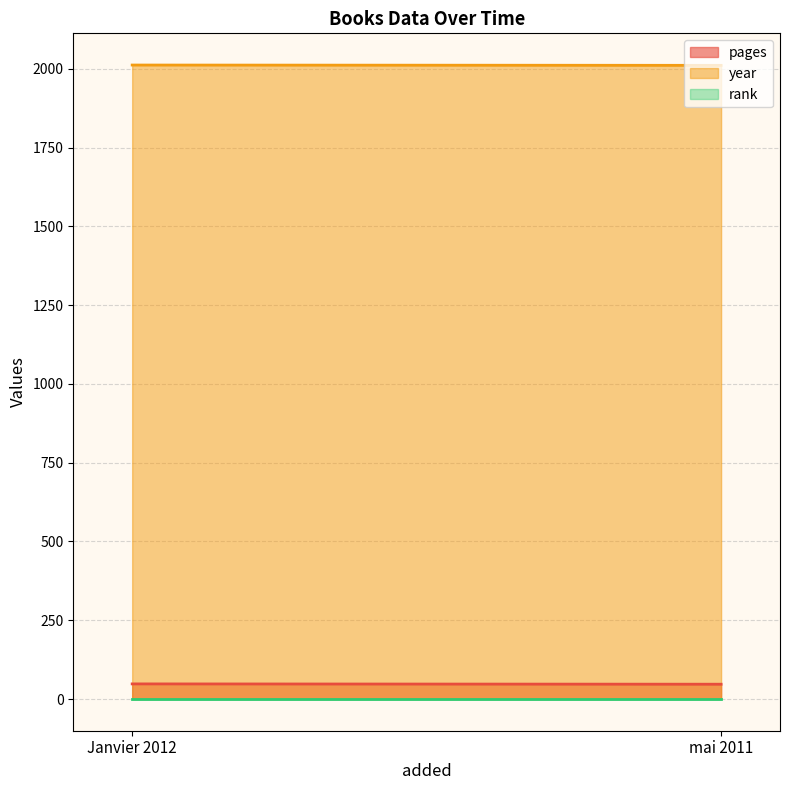

Which series has the largest total across all categories?

year